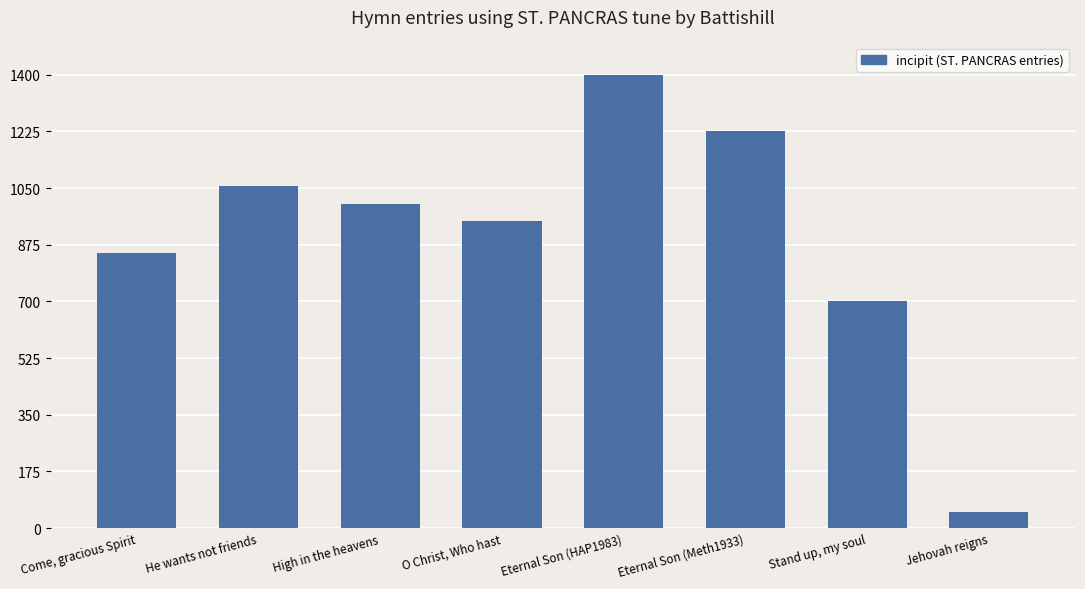

Rank the categories by value from highest to lowest.

Eternal Son (HAP1983), Eternal Son (Meth1933), He wants not friends, High in the heavens, O Christ, Who hast, Come, gracious Spirit, Stand up, my soul, Jehovah reigns